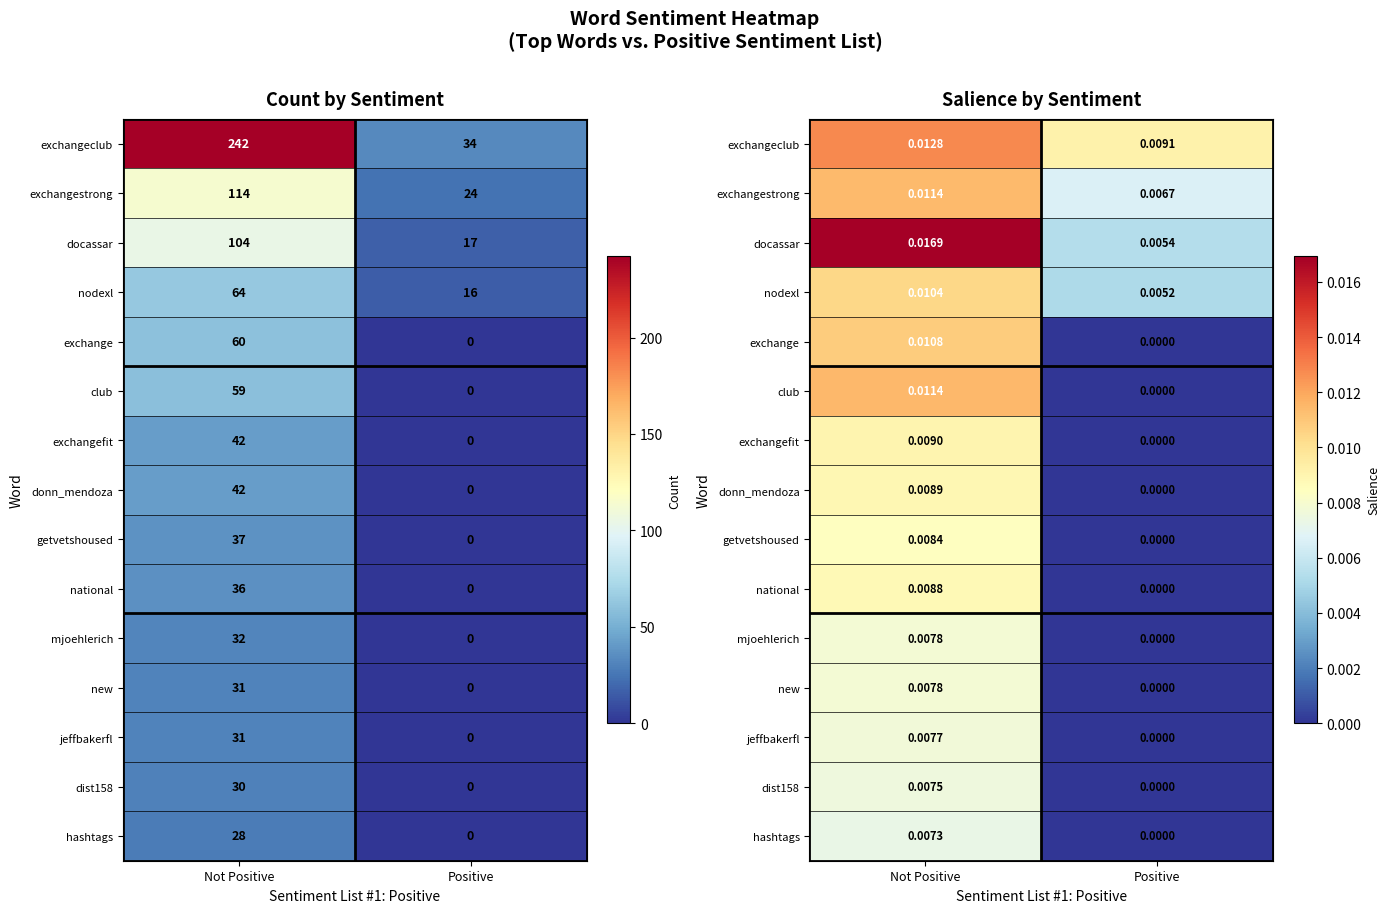

List the labels in order of nodexl value, largest first.

Not Positive, Positive